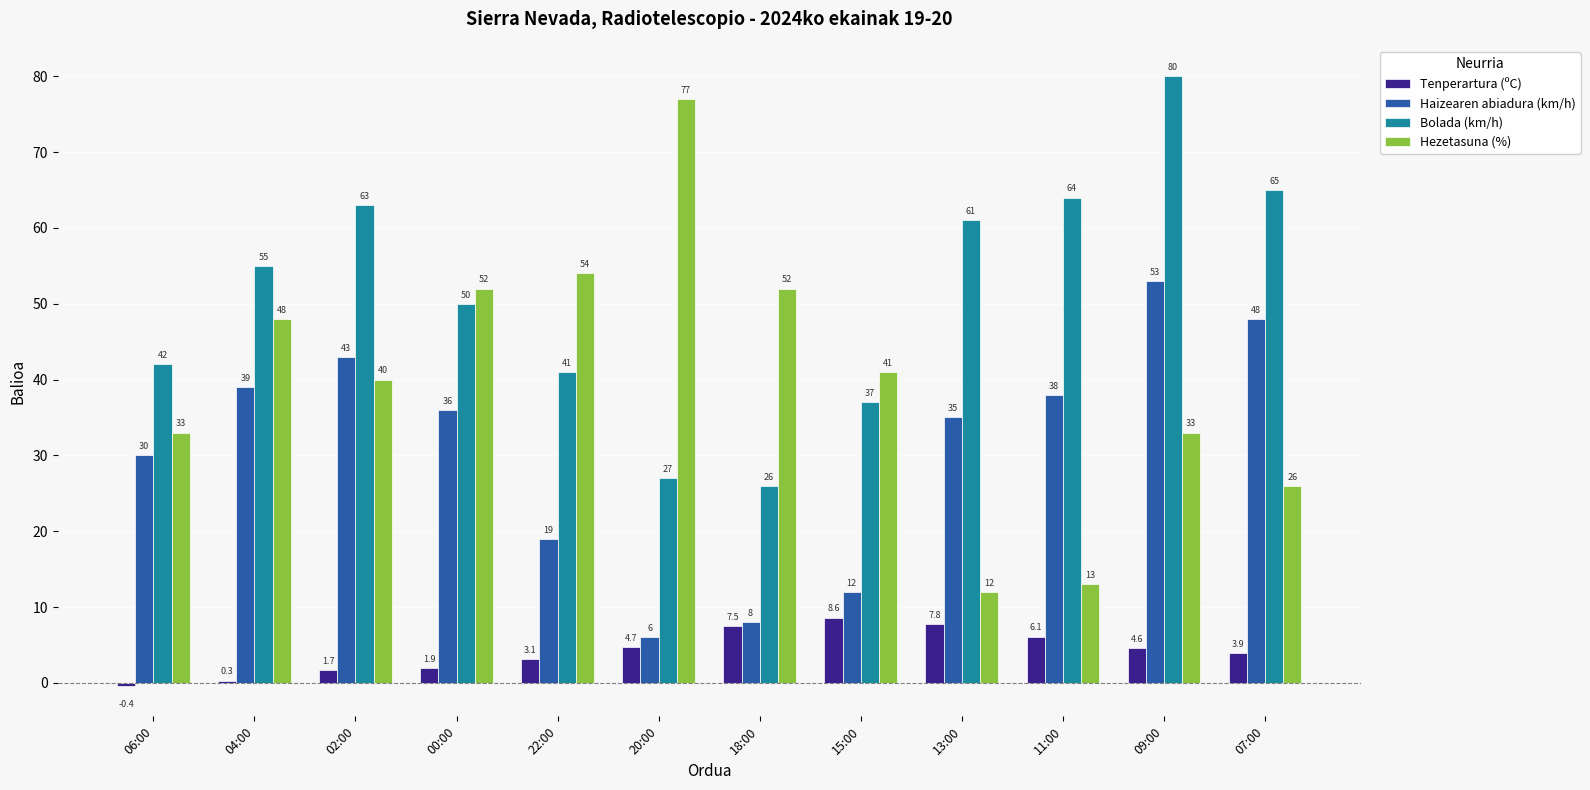

What is the value of the Bolada (km/h) bar at the 11th from the left?

80.0